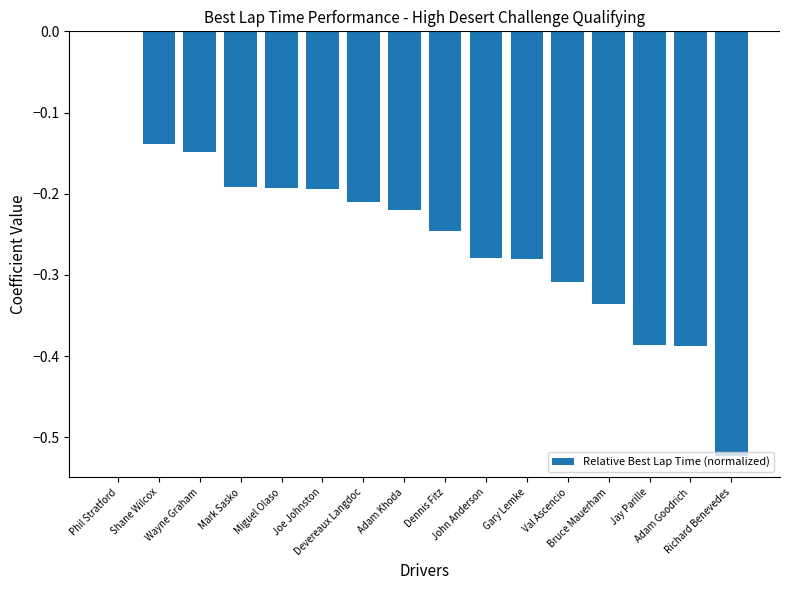

What is the sum of all values?

-4.0